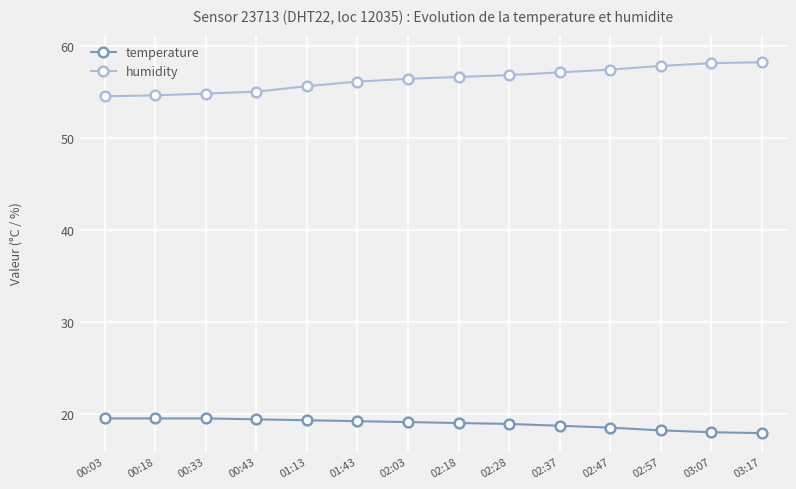

Which series has the largest total across all categories?

humidity